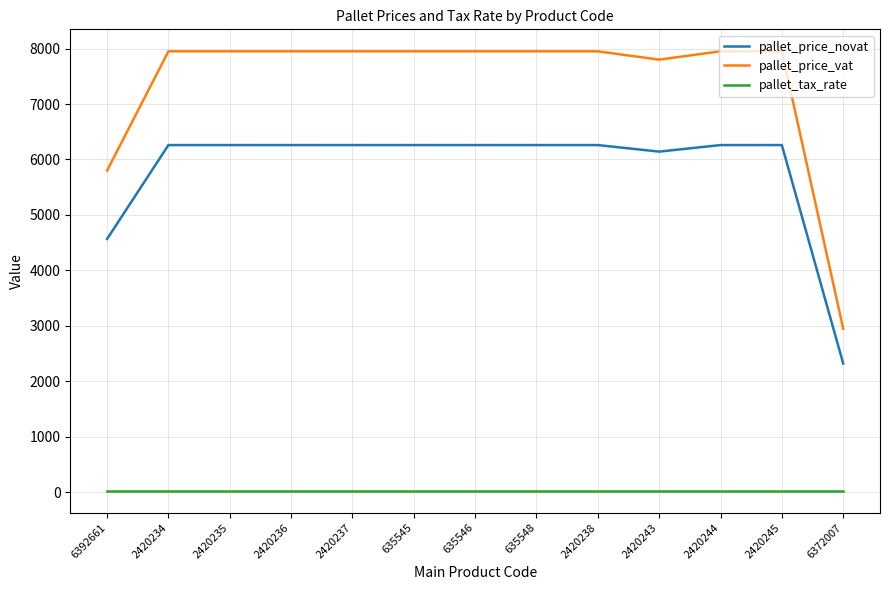

List the series in order of their peak value, highest first.

pallet_price_vat, pallet_price_novat, pallet_tax_rate